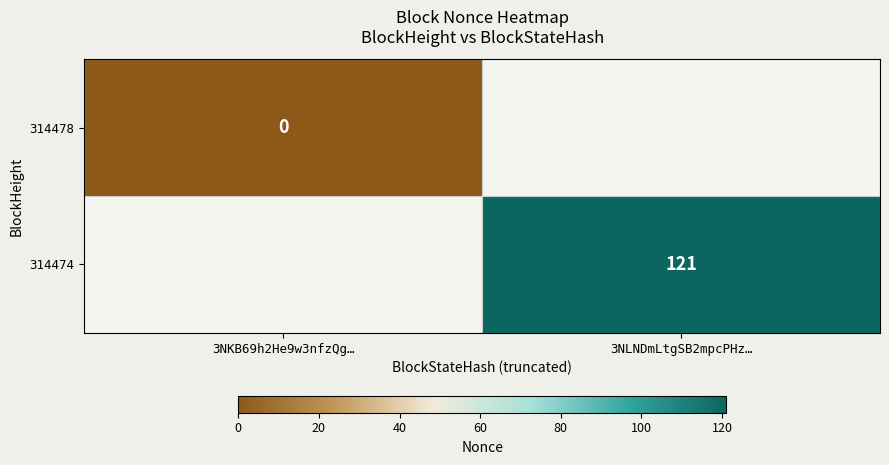

Is it true that 314474 equals 206.1 at 3NLNDmLtgSB2mpcPHz…?

False